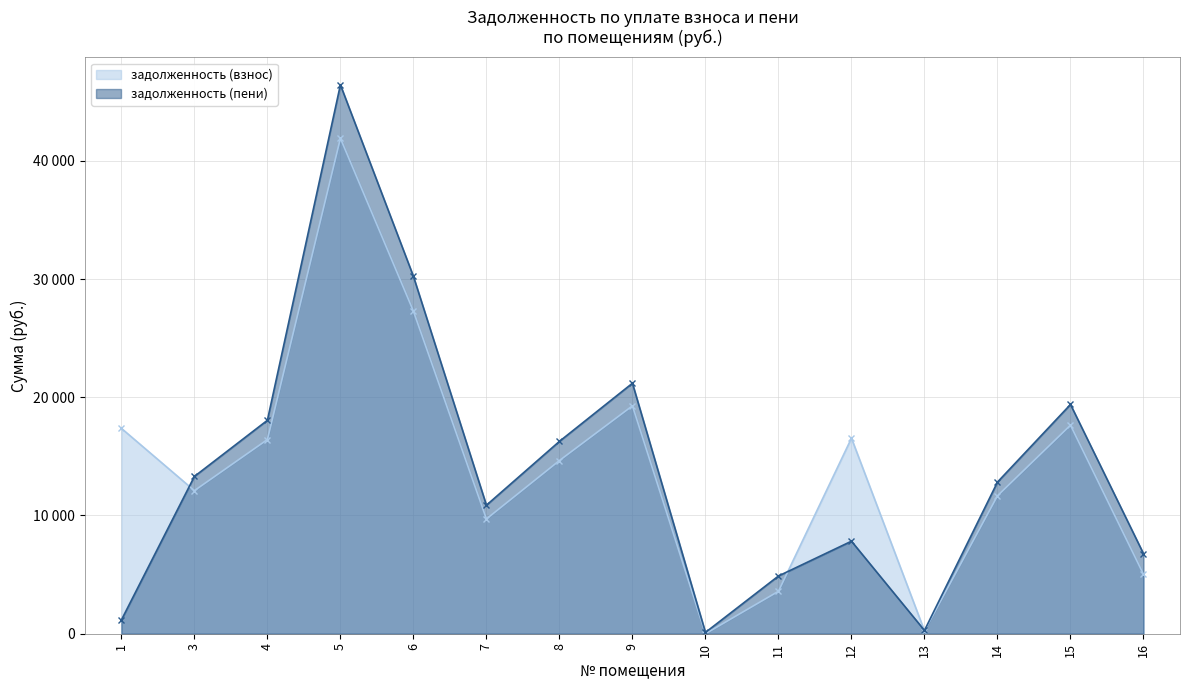

Rank the categories by задолженность (взнос) value from highest to lowest.

5, 6, 9, 15, 1, 12, 4, 8, 3, 14, 7, 16, 11, 13, 10